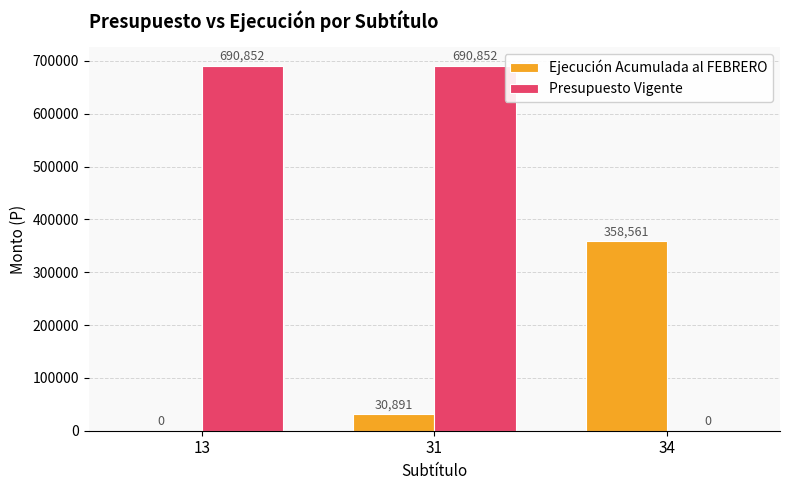

What is the highest value of the Presupuesto Vigente series?

690852